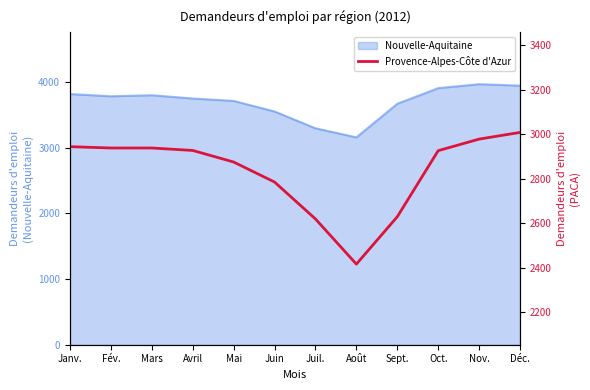

True or false: the data shows 2416 at Août.

True